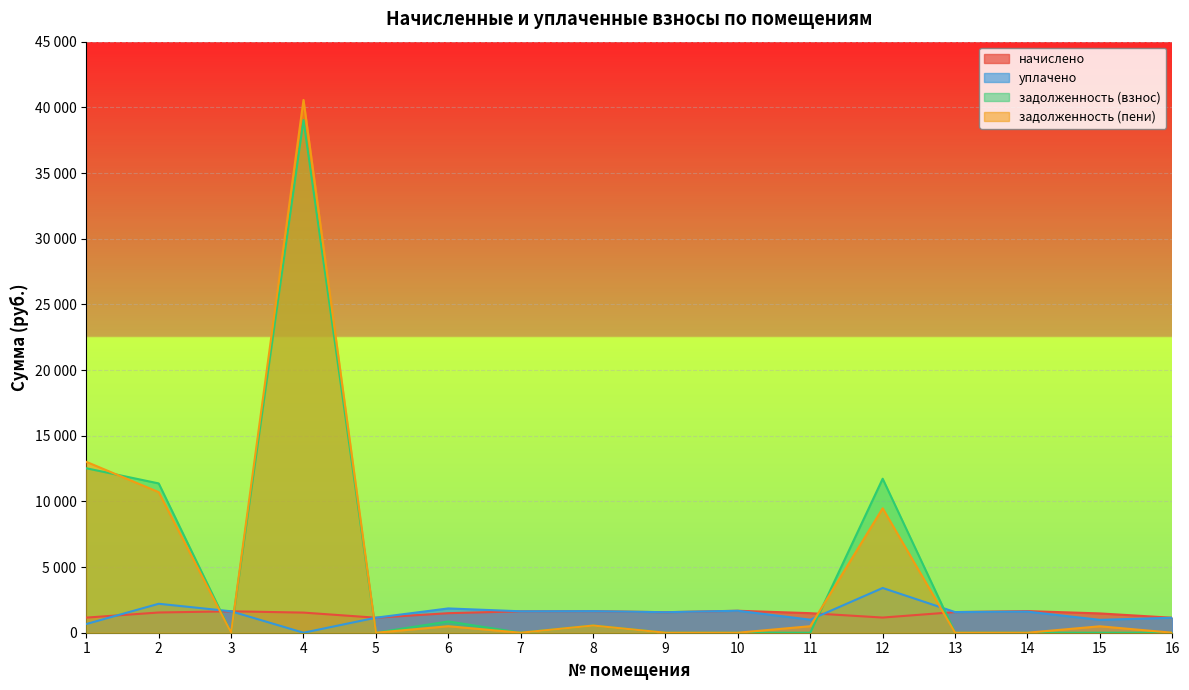

List the labels in order of задолженность (взнос) value, smallest first.

3, 5, 7, 9, 10, 11, 13, 14, 15, 16, 8, 6, 2, 12, 1, 4